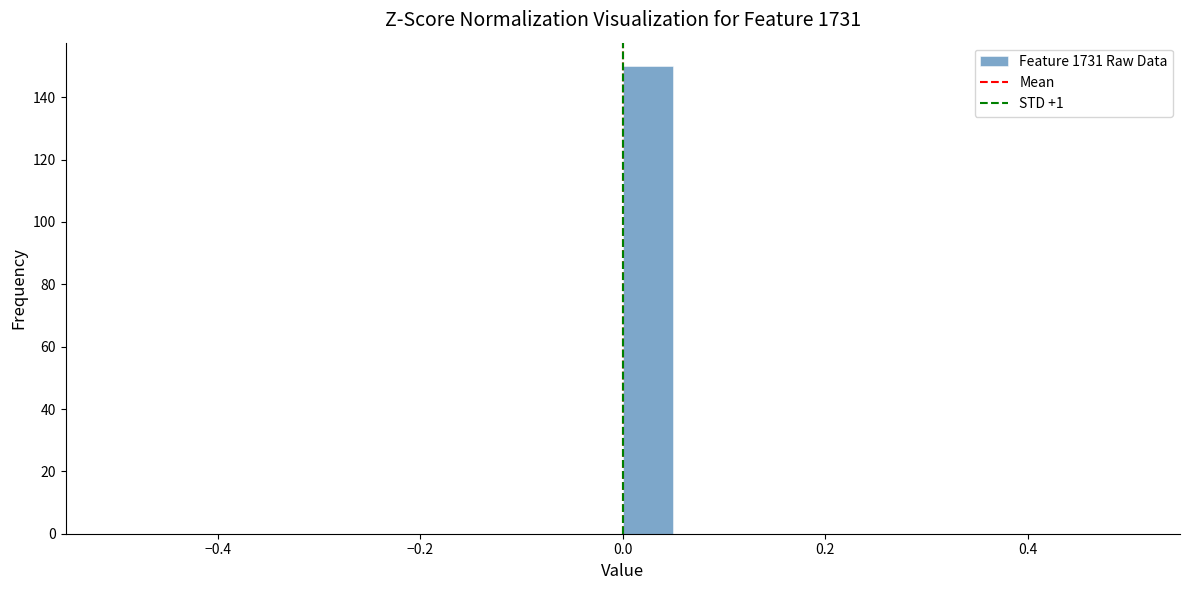

Around what value on the x-axis is the tallest bar? Give the approximate position of its centre, as read against the axis.

0.02